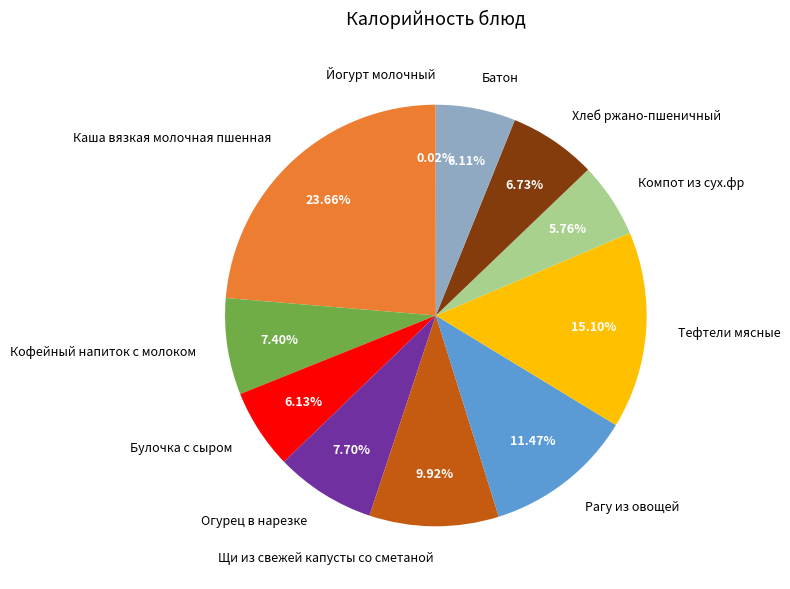

The Щи из свежей капусты со сметаной slice represents 10% of the pie. True or false?

True